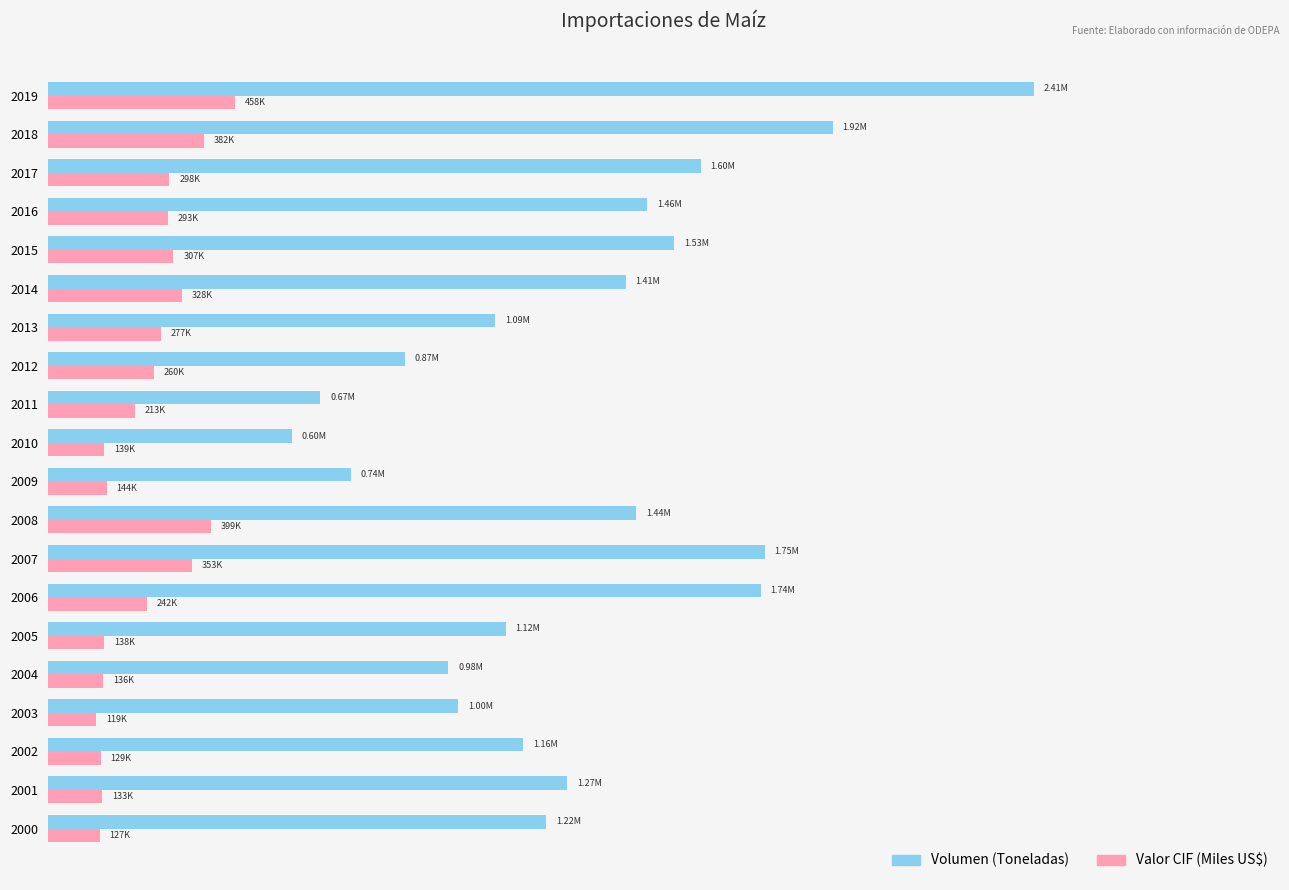

What are all the series names shown in the legend?

Volumen (Toneladas), Valor CIF (Miles US$)